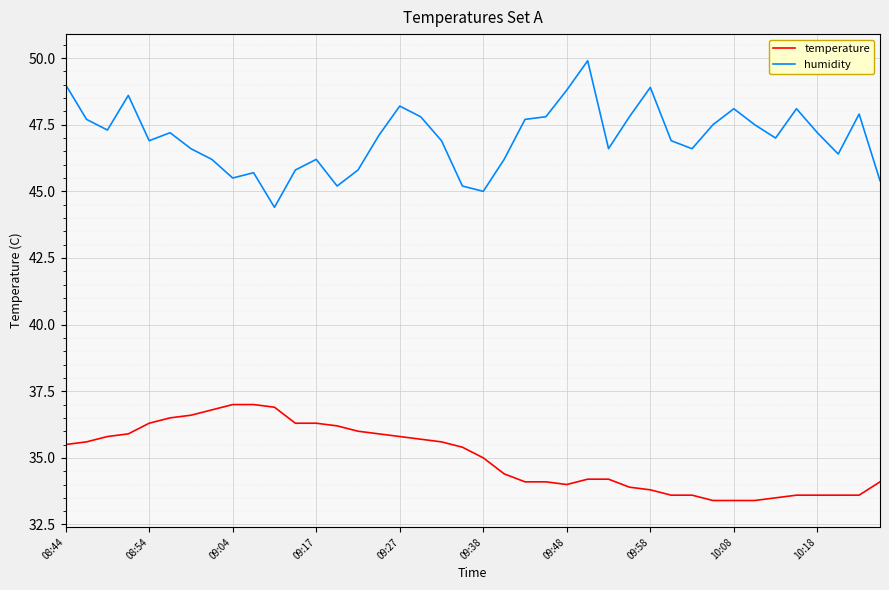

Which series has the largest range (max minus min)?

humidity